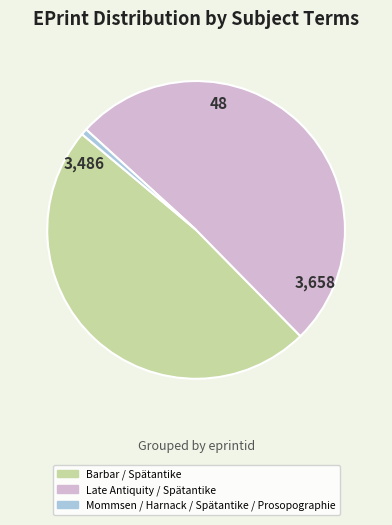

Is the sum of Barbar / Spätantike and Mommsen / Harnack / Spätantike / Prosopographie greater than half?

No